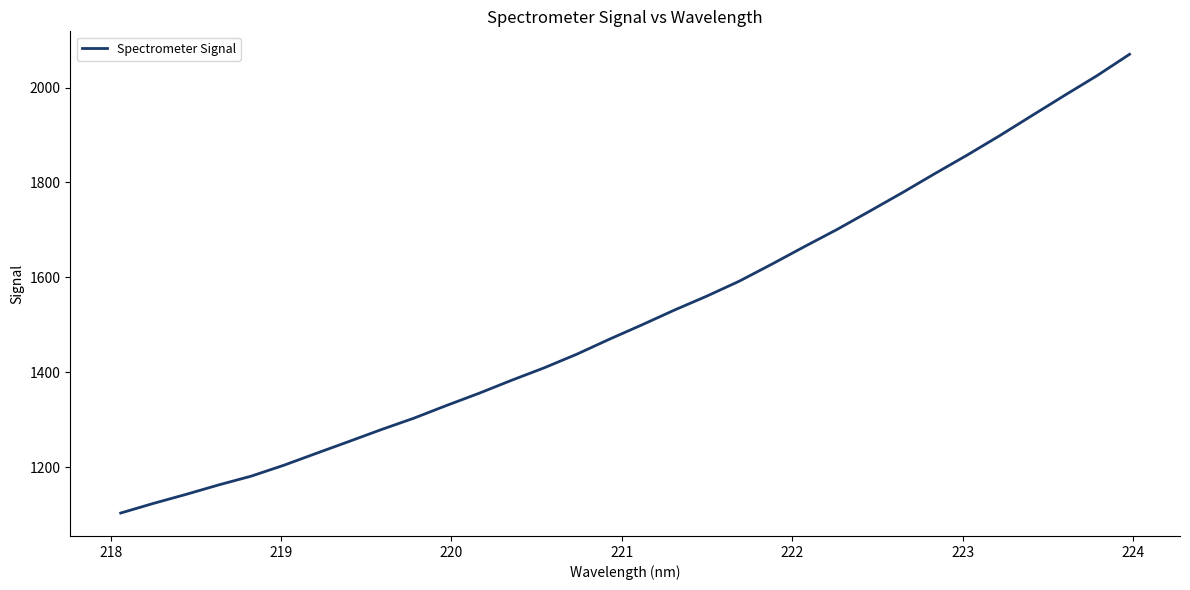

What is the maximum value shown in the chart?

2070.1